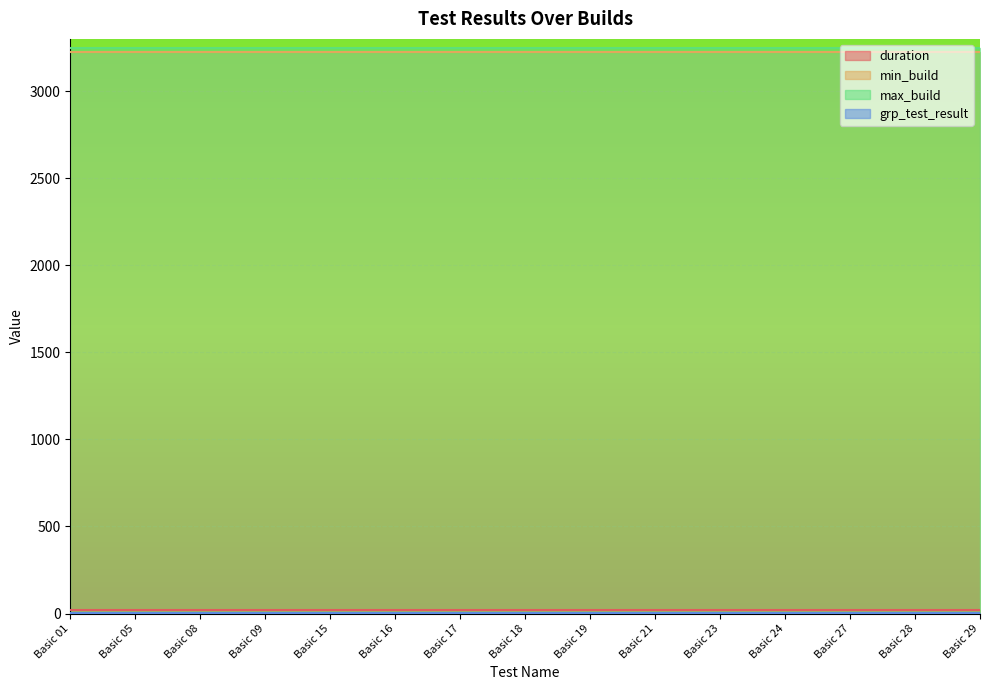

At how many categories does at least one series exceed 1996?

15